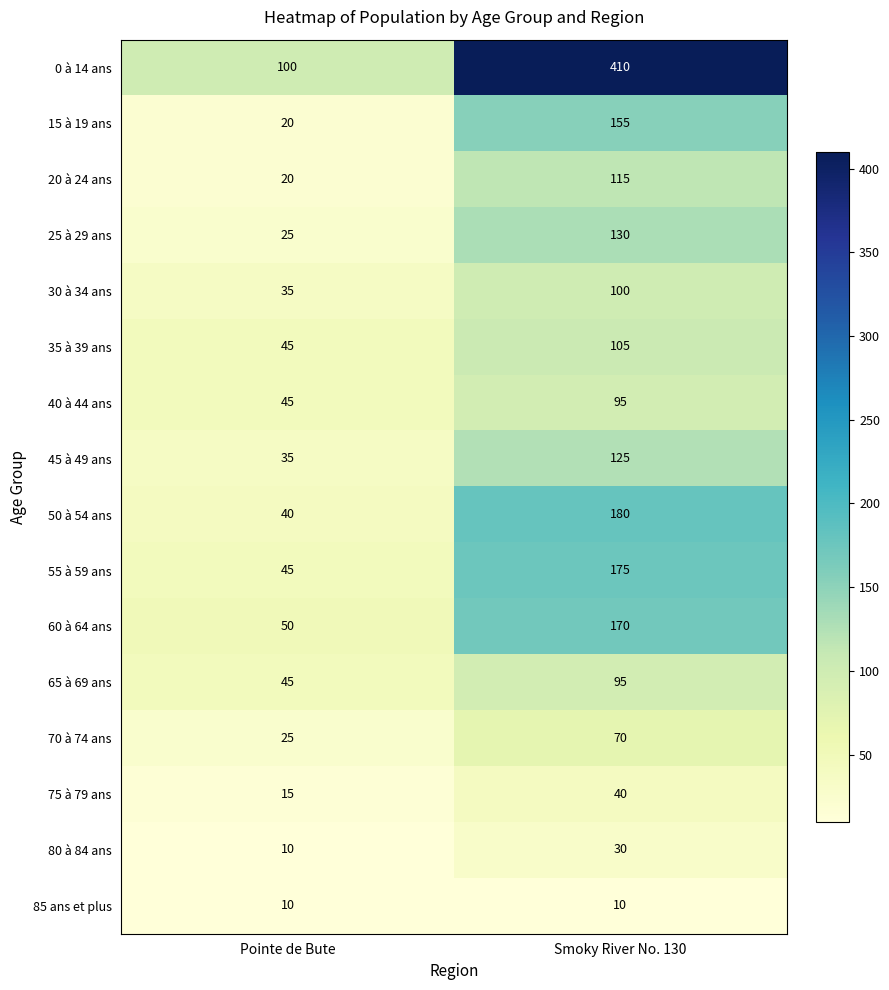

What is the average value of the 25 à 29 ans series?

78